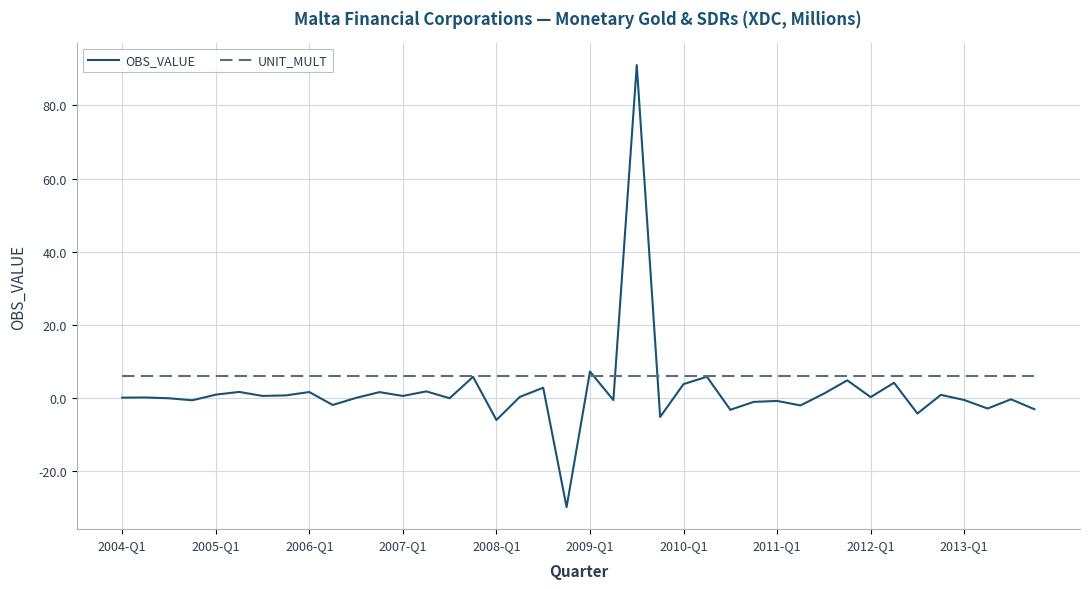

What are all the series names shown in the legend?

OBS_VALUE, UNIT_MULT